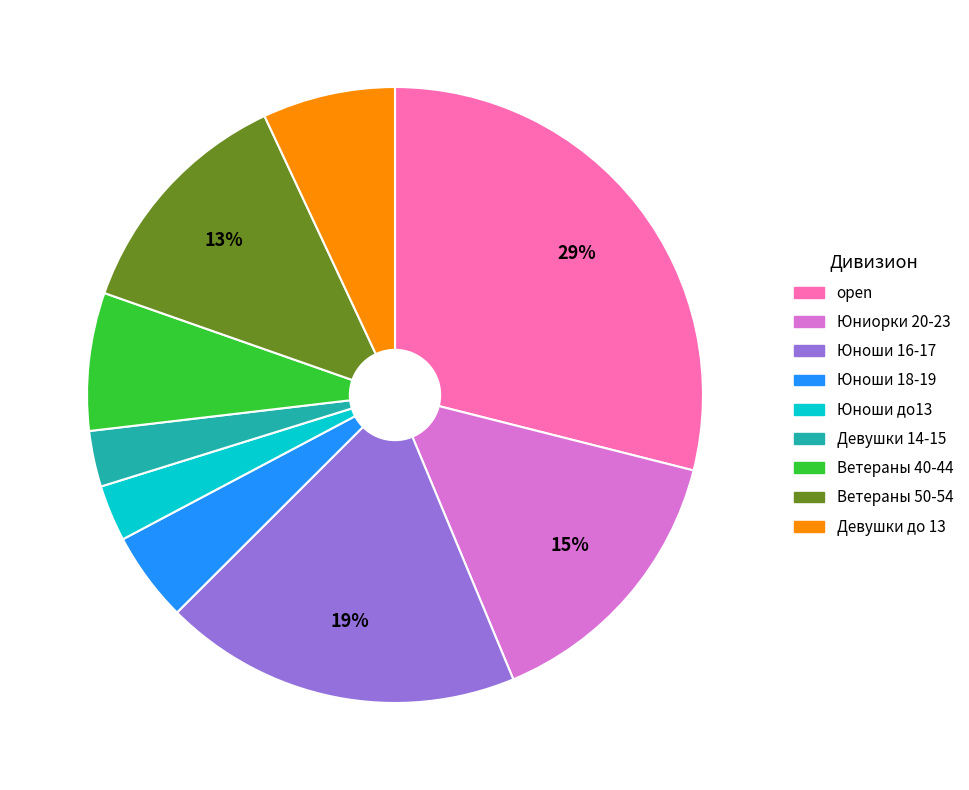

Combined, do Ветераны 50-54 and open account for over 50%?

No